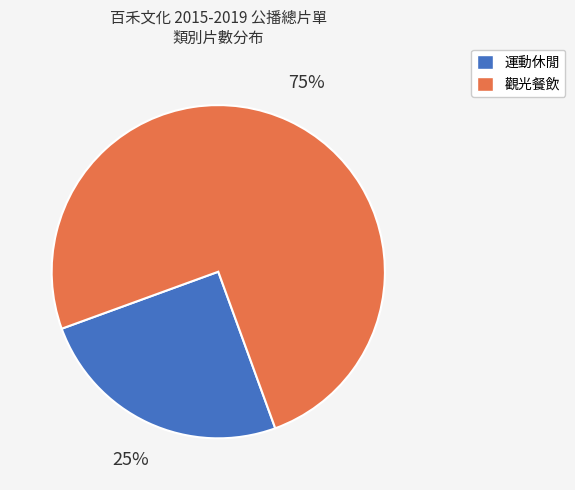

What is the ratio of the value at 觀光餐飲 to the value at 運動休閒?

3.0